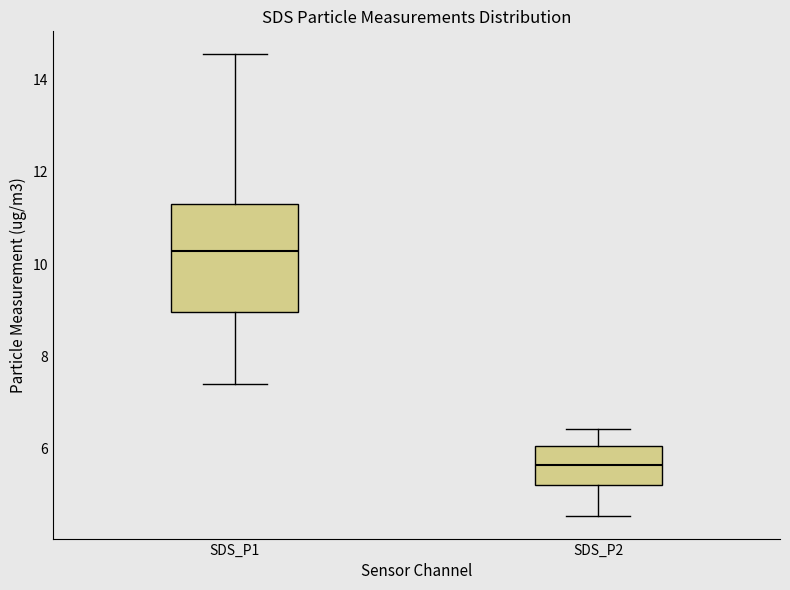

Reading left to right, read every box against the y-axis: the position of its median line, the range the box covers, and the ends of its whiskers. The values are not printed on the chart, so give them approximately, as read against the axis.

SDS_P1: median 10.2, box 9.0 to 11.4, whiskers 7.4 to 14.6
SDS_P2: median 5.6, box 5.2 to 6.0, whiskers 4.6 to 6.4